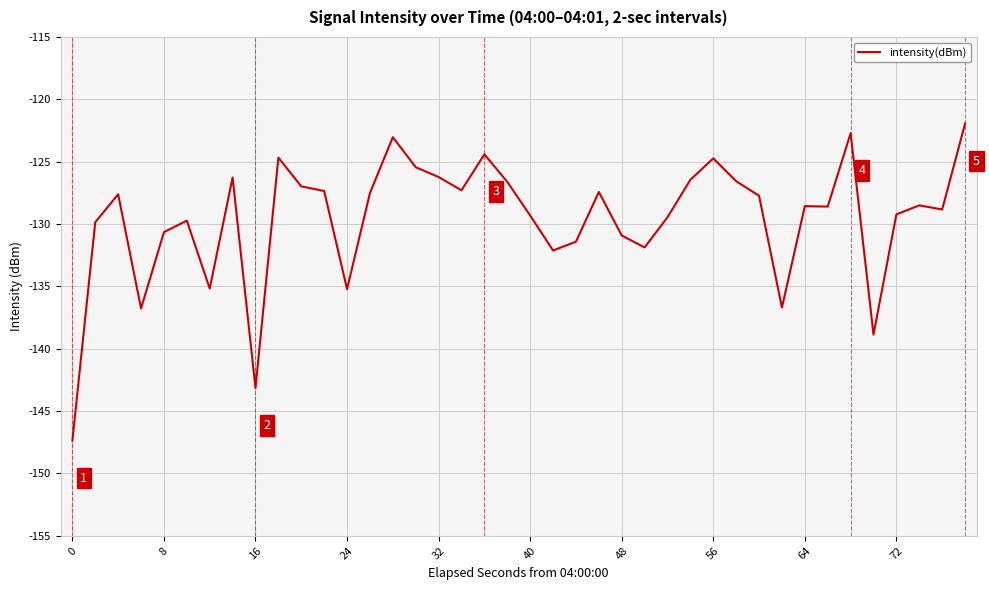

What is the greatest value displayed?

-122.0